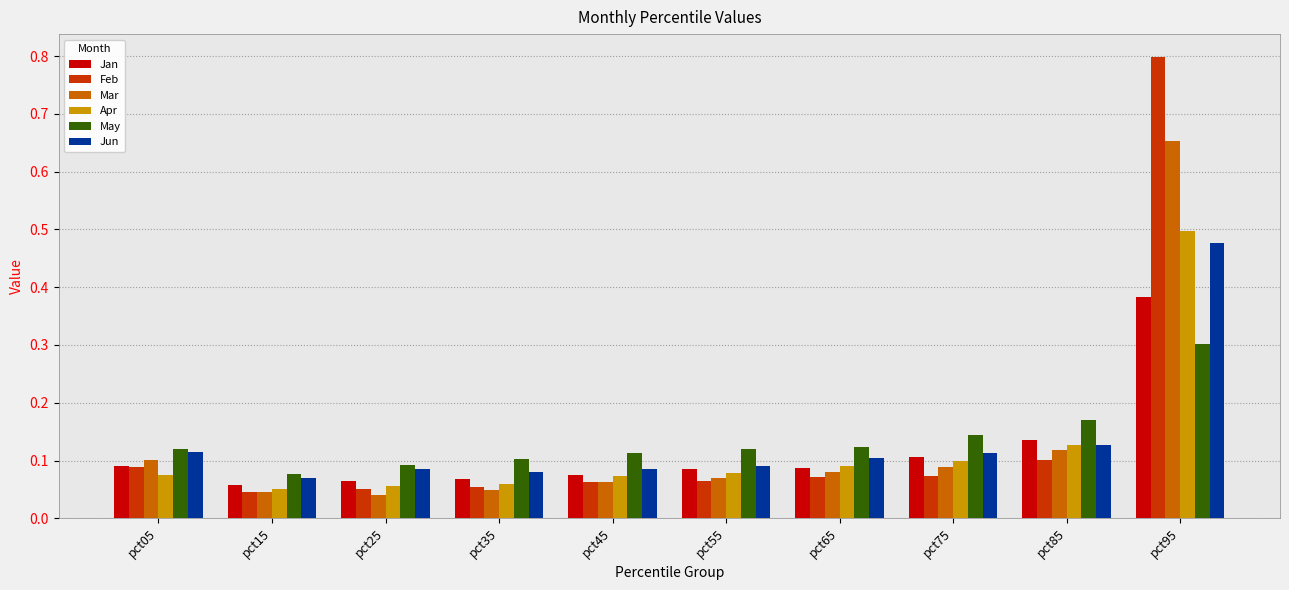

Which category has the highest value across all series?

pct95